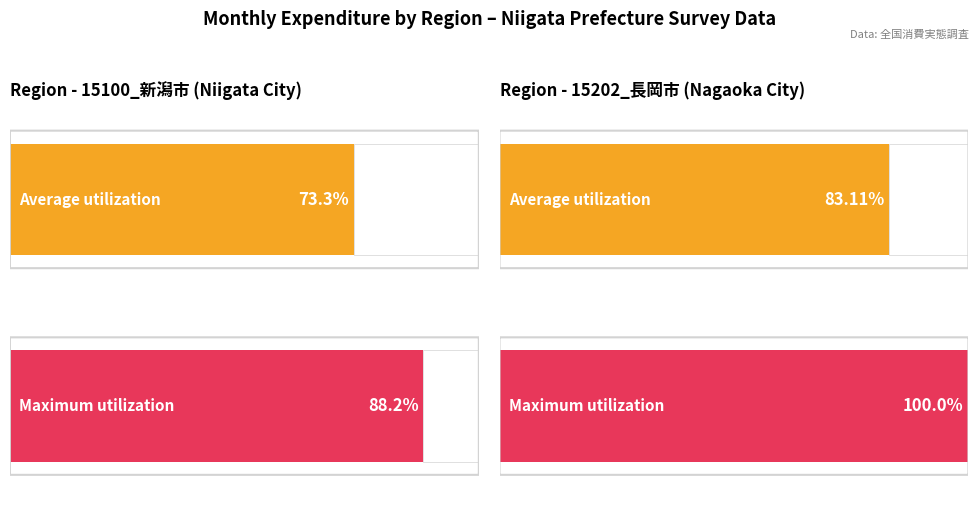

Which series has the largest total across all categories?

Maximum utilization